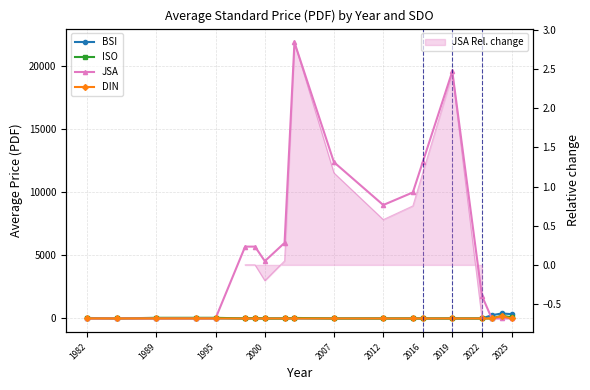

Count the number of categories in the chart.

19